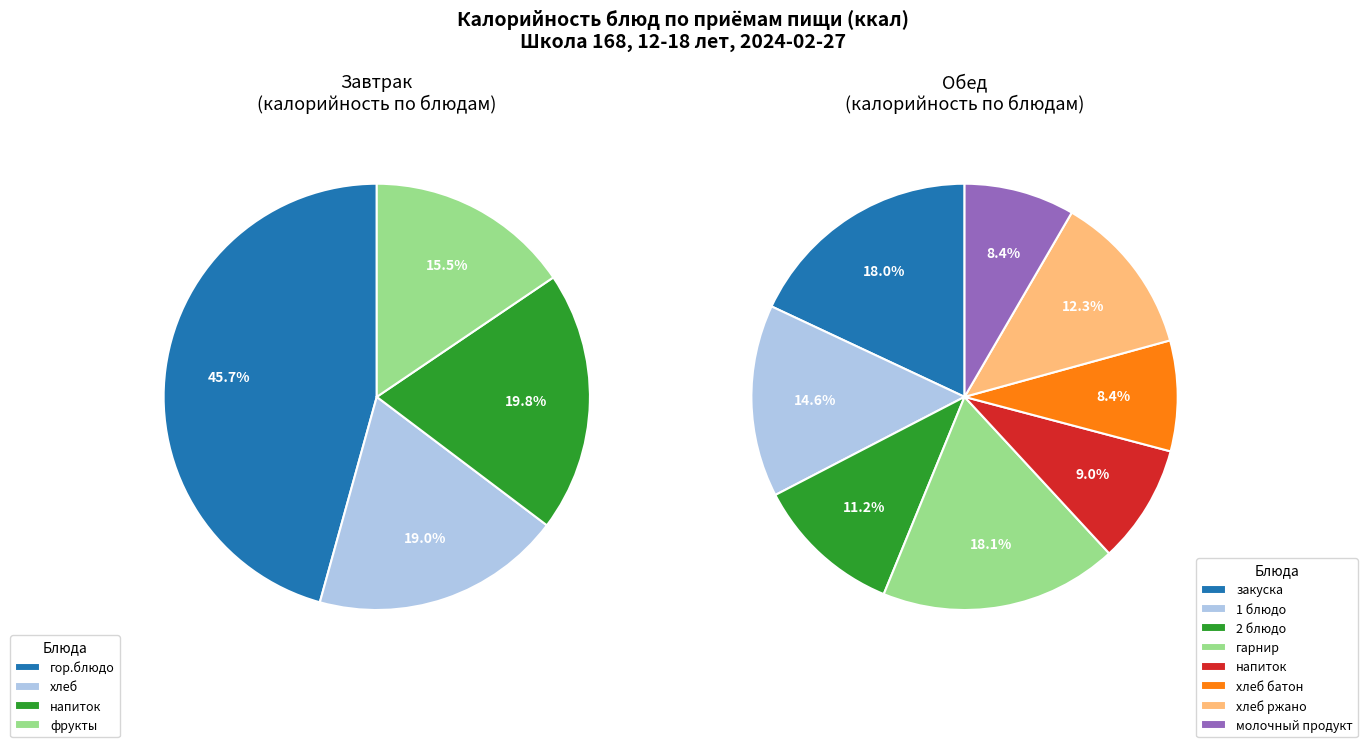

What percentage is NOT represented by Завтрак?

64.8%